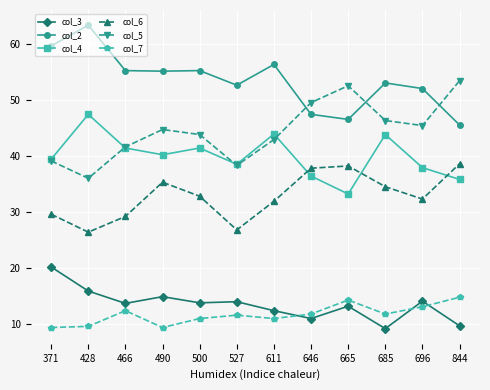

What is the total value across all series at 696?

194.8